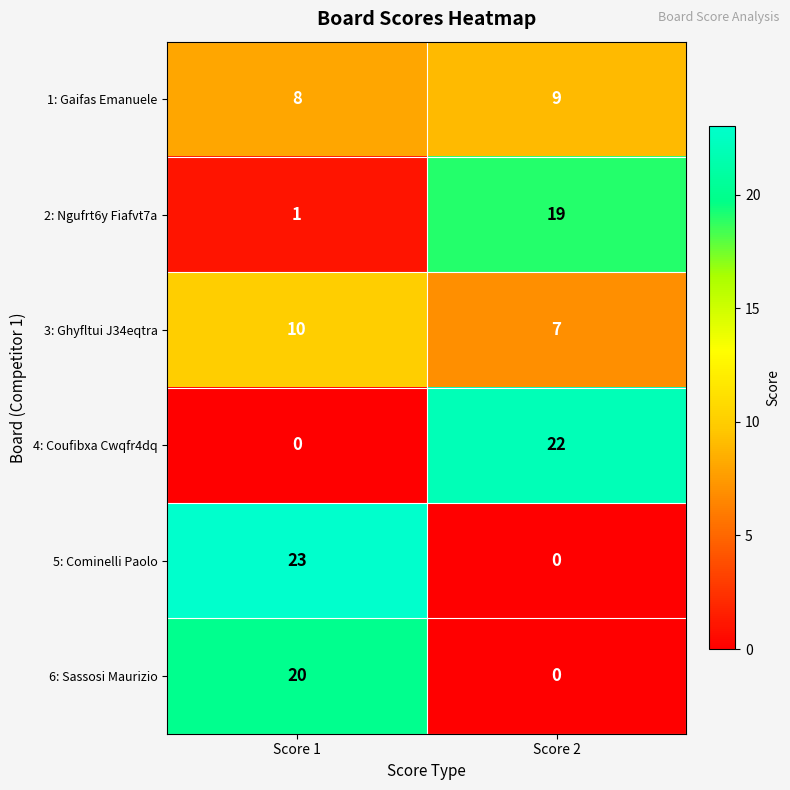

At Score 1, list the series in order from largest to smallest.

5: Cominelli Paolo, 6: Sassosi Maurizio, 3: Ghyfltui J34eqtra, 1: Gaifas Emanuele, 2: Ngufrt6y Fiafvt7a, 4: Coufibxa Cwqfr4dq